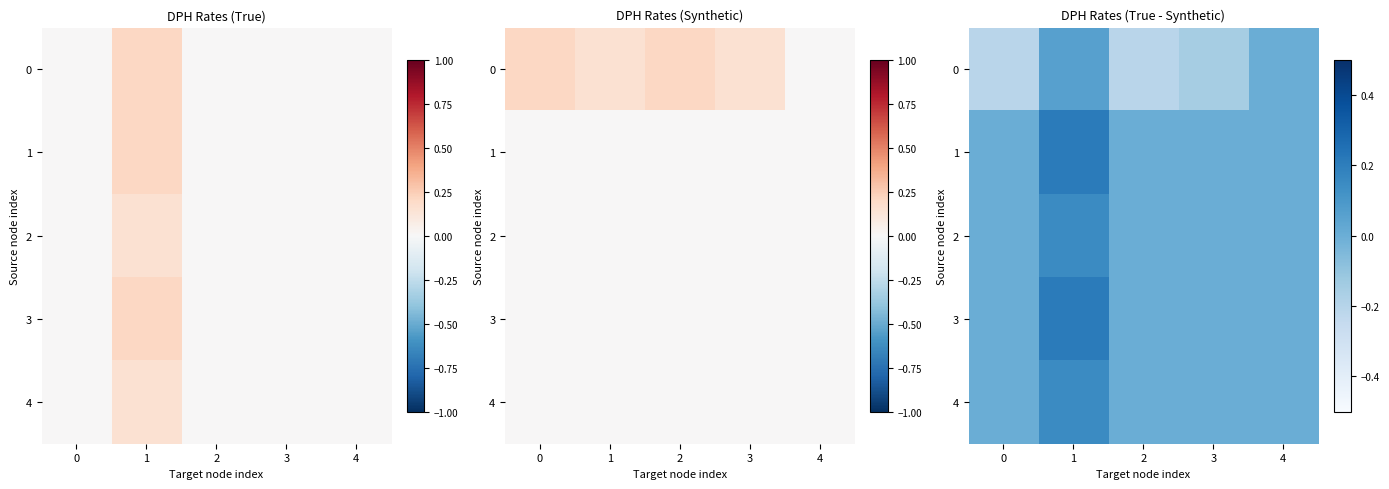

What is the minimum value shown in the chart?

-0.2